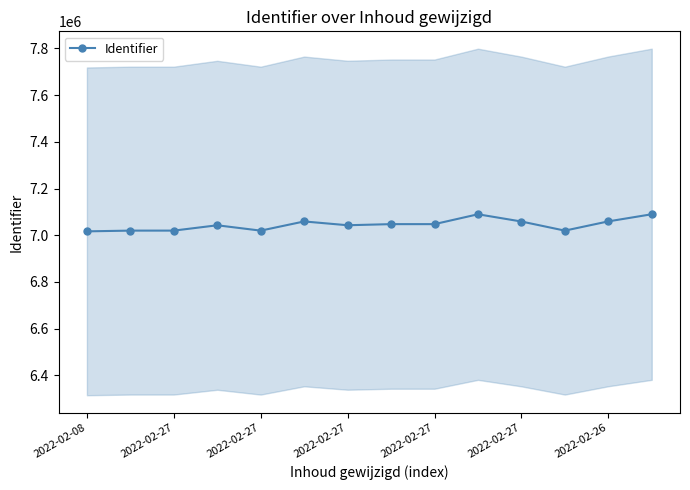

How many values in the Identifier series are below 7047719?

7